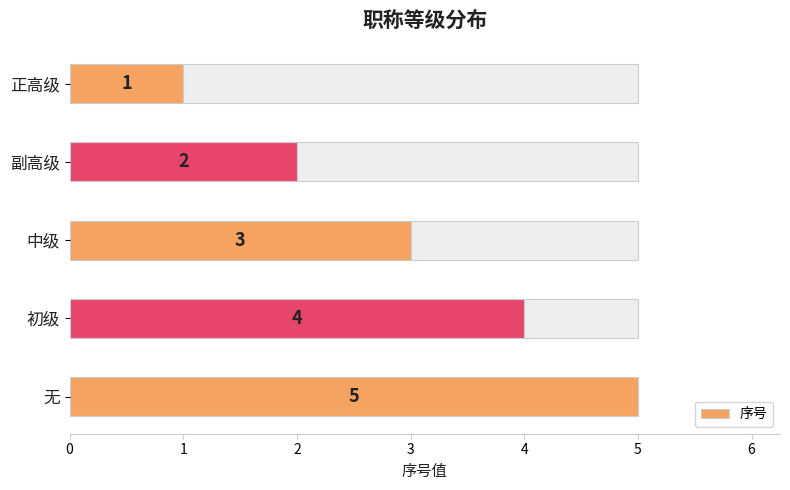

What is the value of the 5th bar from the left?

5